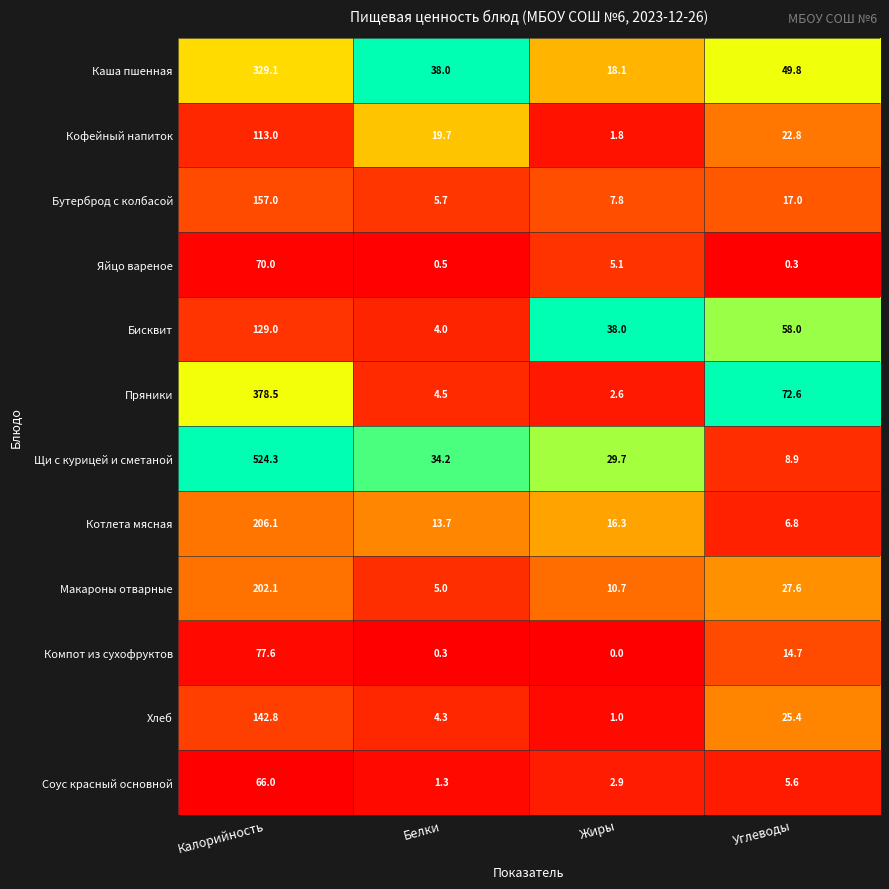

What is the lowest value of the Яйцо вареное series?

0.3